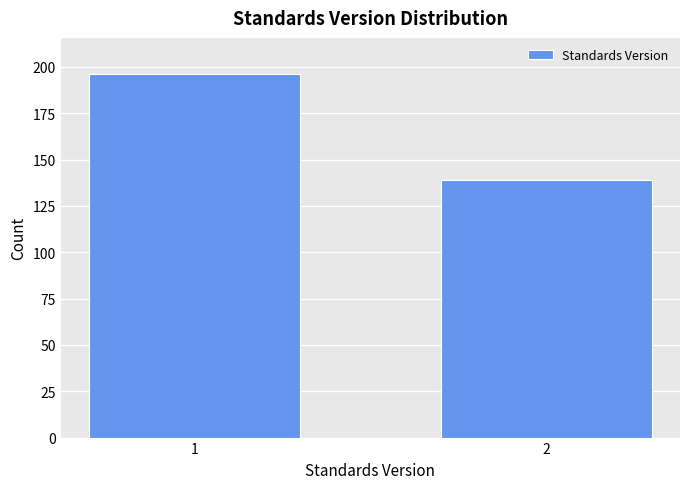

Reading left to right, what are all the values shown in this chart?

196	139